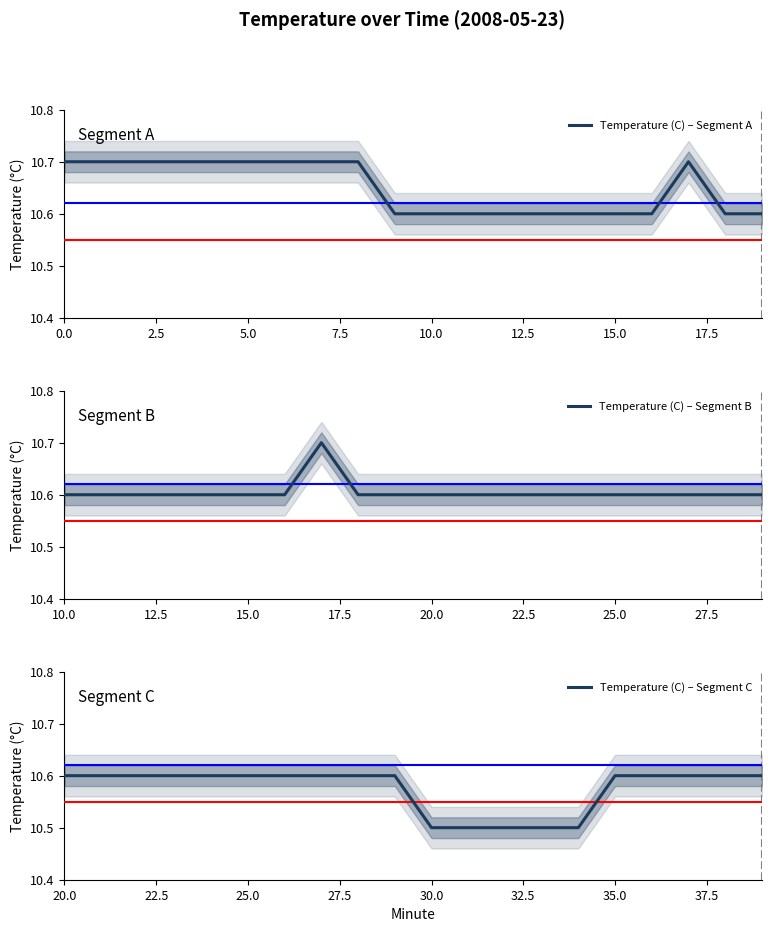

List the series in order of their peak value, lowest first.

Temperature (C) – Segment C, Temperature (C) – Segment A, Temperature (C) – Segment B